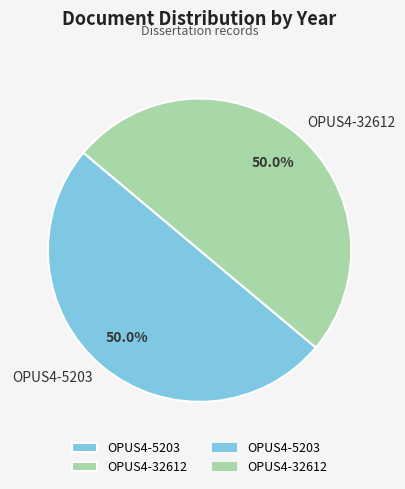

To the nearest percent, what portion does OPUS4-5203 represent?

50%